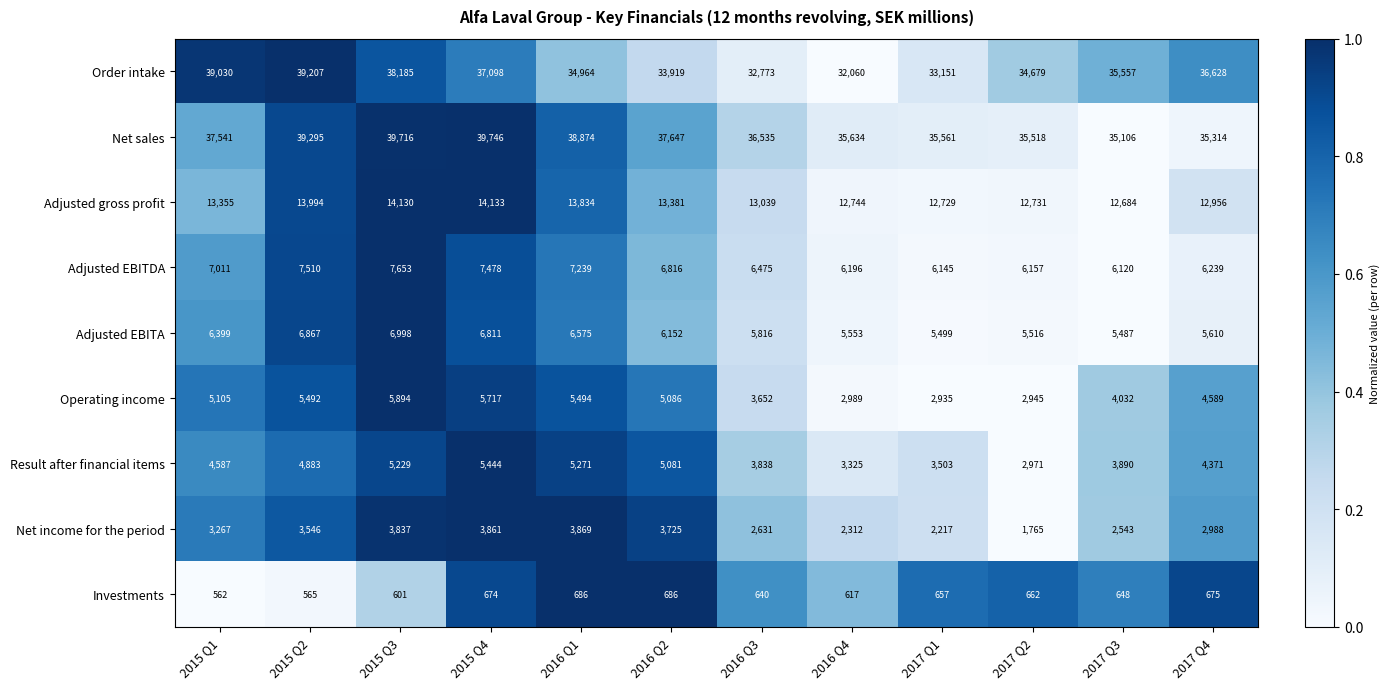

Between 2016 Q2 and 2016 Q4, which series saw the biggest shift?

Operating income